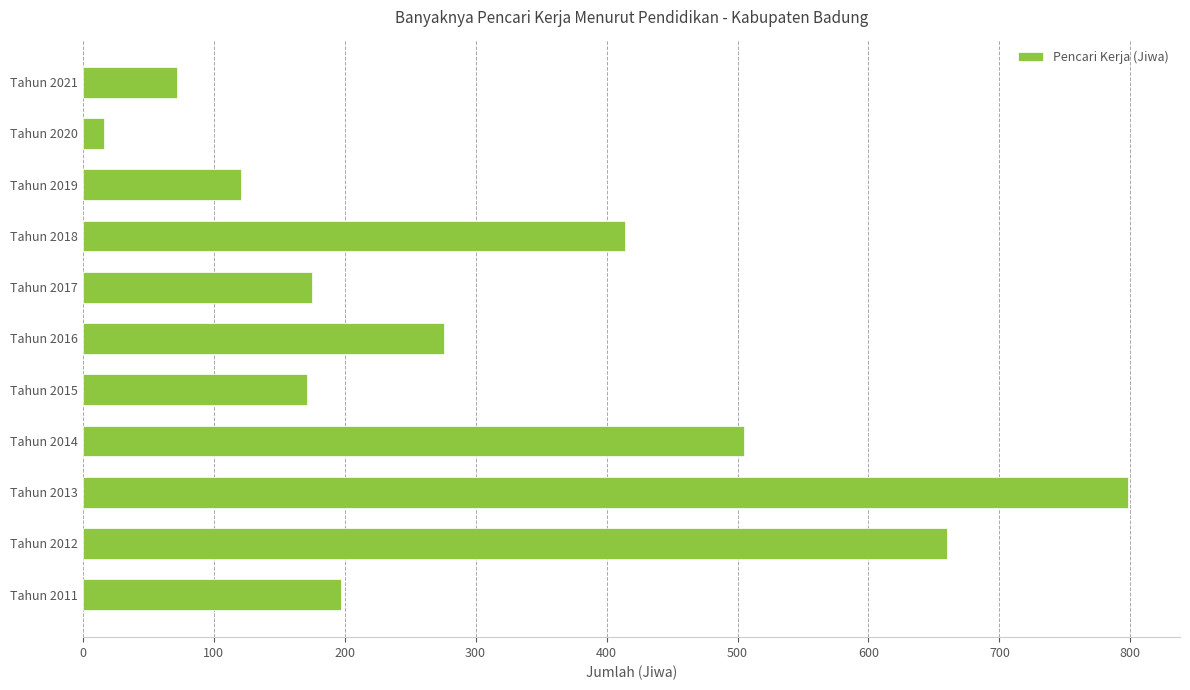

Reading bottom to top, transcribe all the data shown in this chart.

197	660	798	505	171	276	175	414	121	16	72